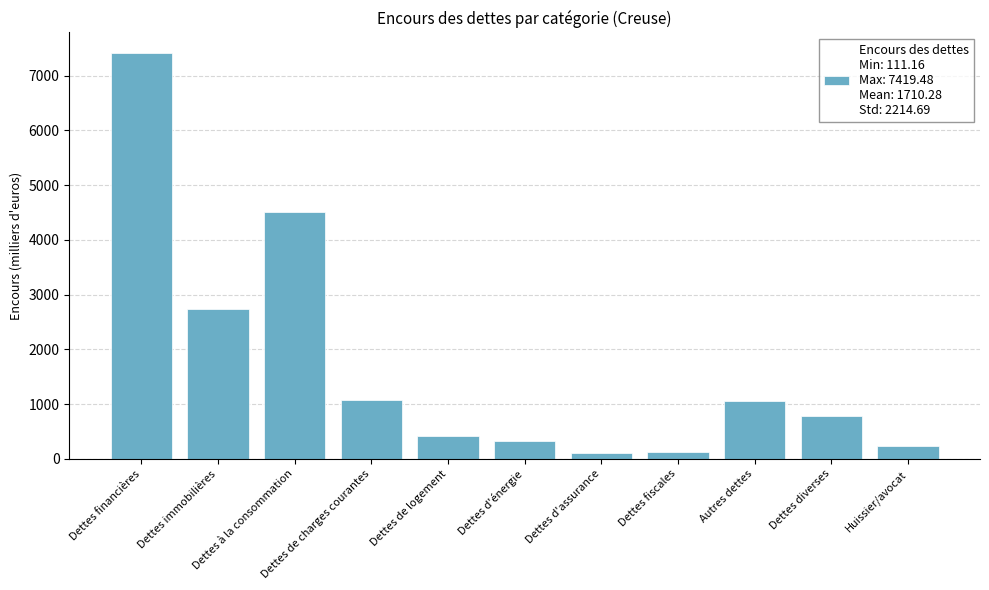

What is the change in value from Dettes immobilières to Dettes diverses?

-1950.6